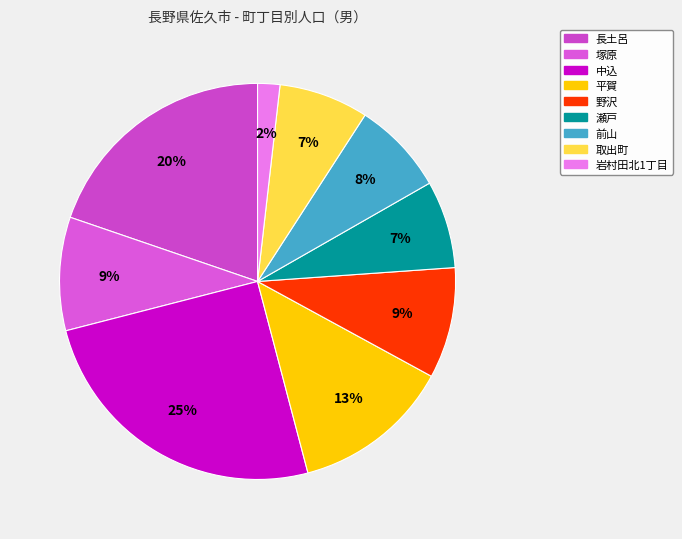

The 平賀 slice represents 3% of the pie. True or false?

False